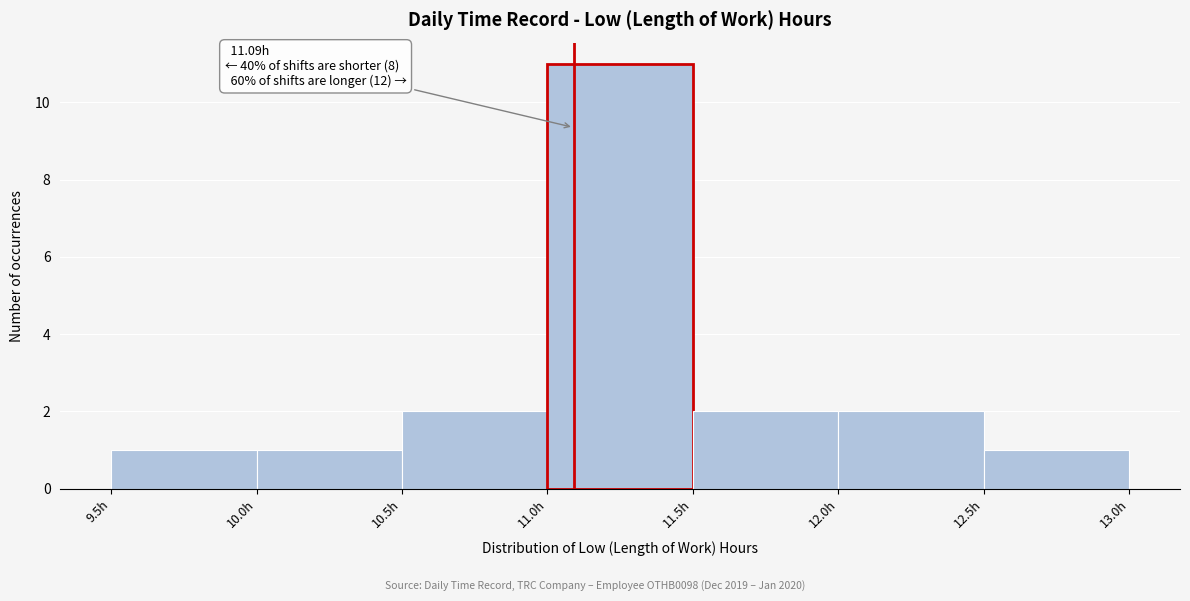

Over which range of the x-axis is the bar tallest?

11.0 to 11.5